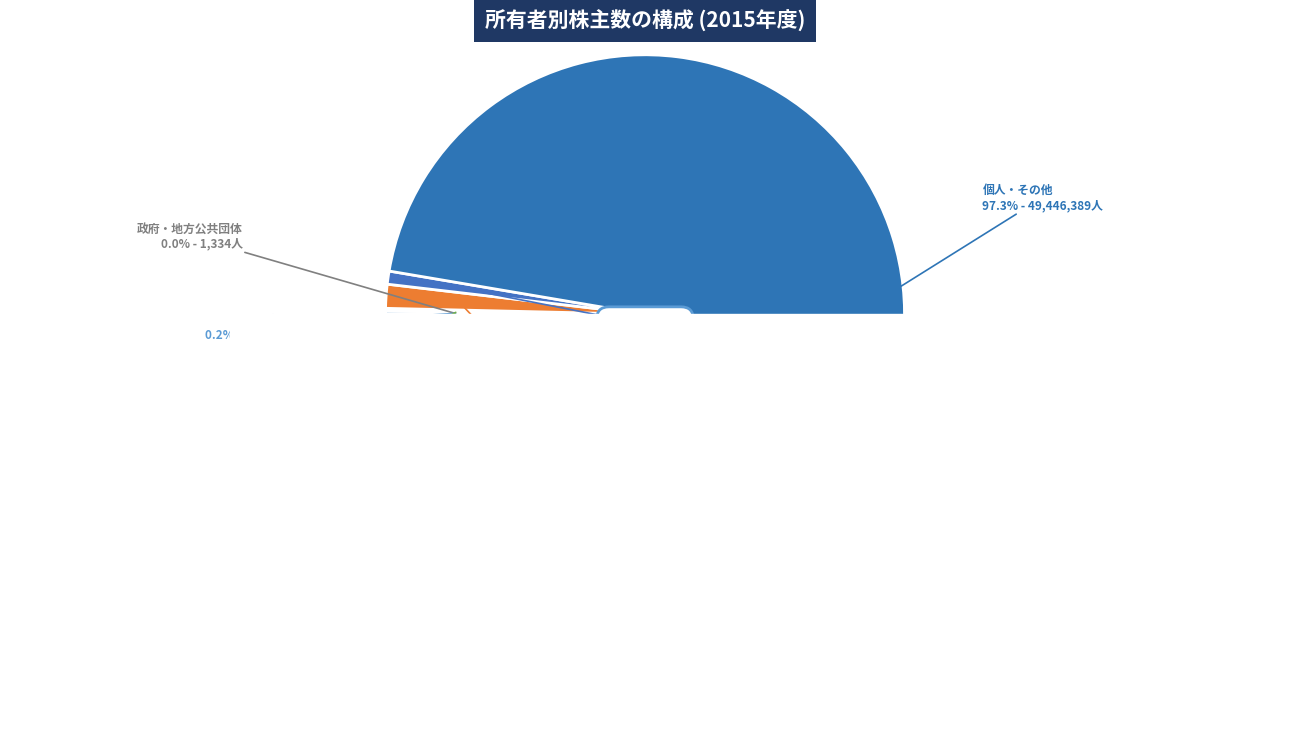

Is it true that 事業法人等 is 1% of the pie?

True